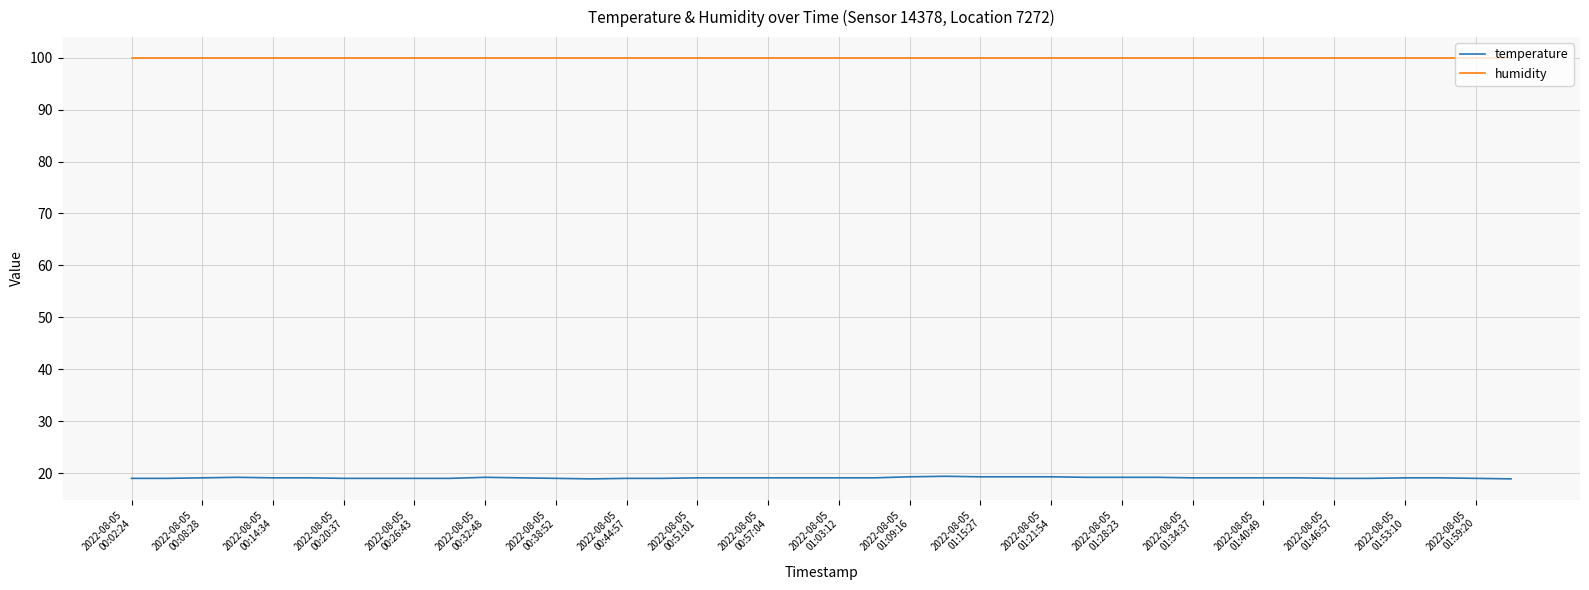

Which series has the largest total across all categories?

humidity